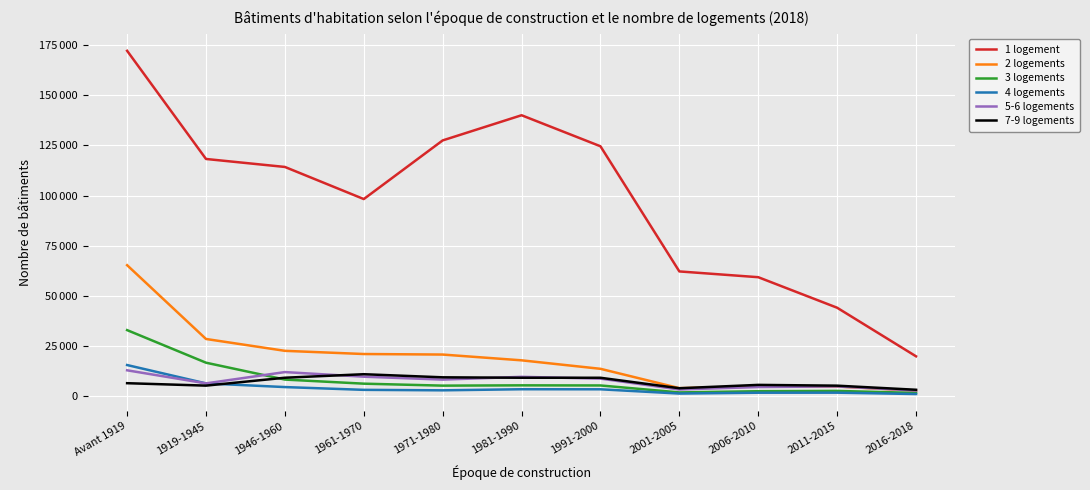

Between 2016-2018 and 2001-2005, which is larger?

2001-2005